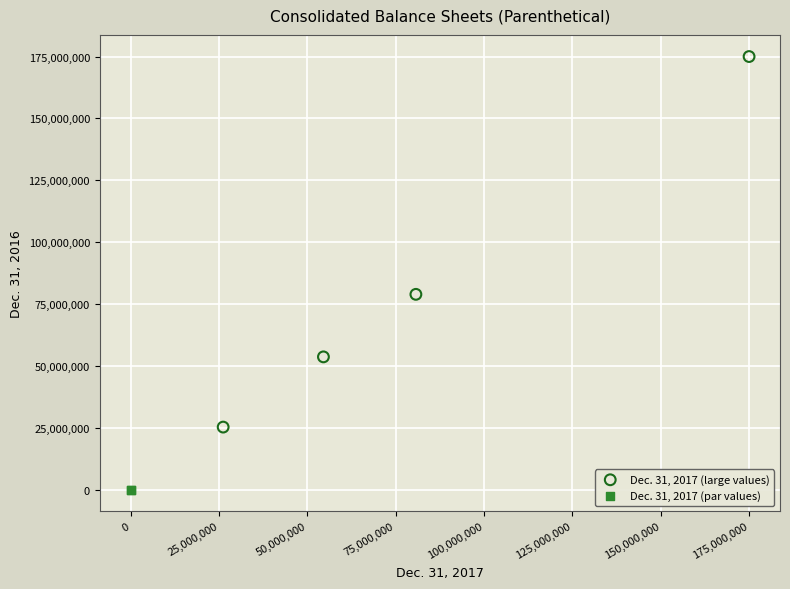

Which series contains the lowest Y value?

Dec. 31, 2017 (par values)